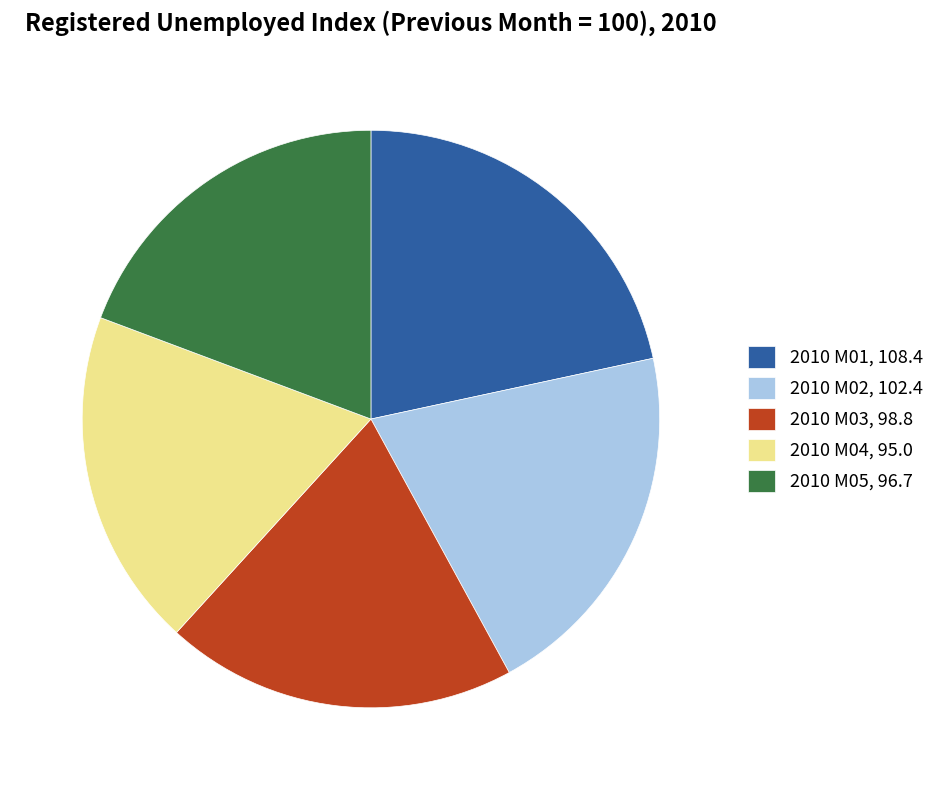

Do 2010 M05, 96.7 and 2010 M02, 102.4 together represent more than half of the pie?

No